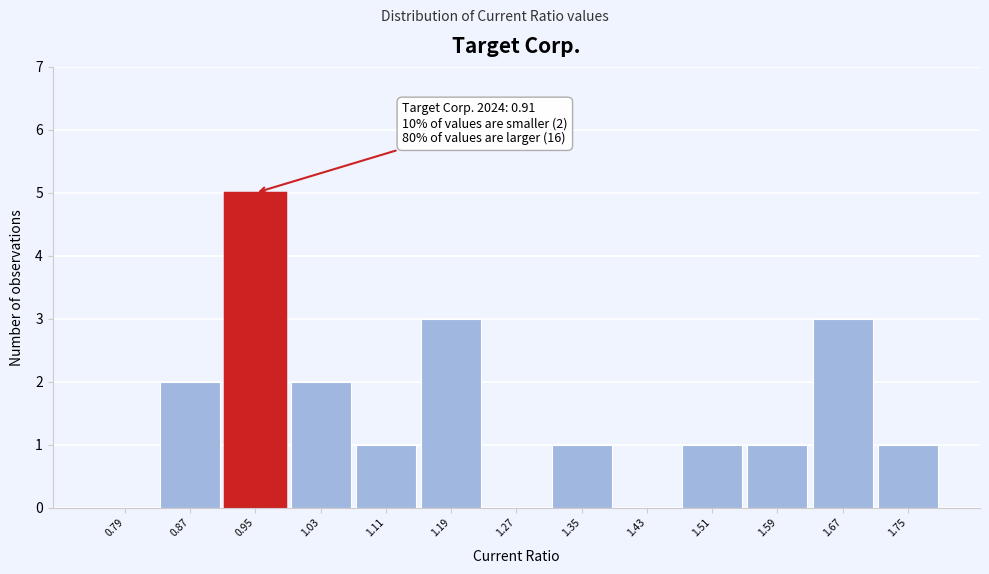

Over which range of the x-axis is the bar tallest?

0.91 to 0.99